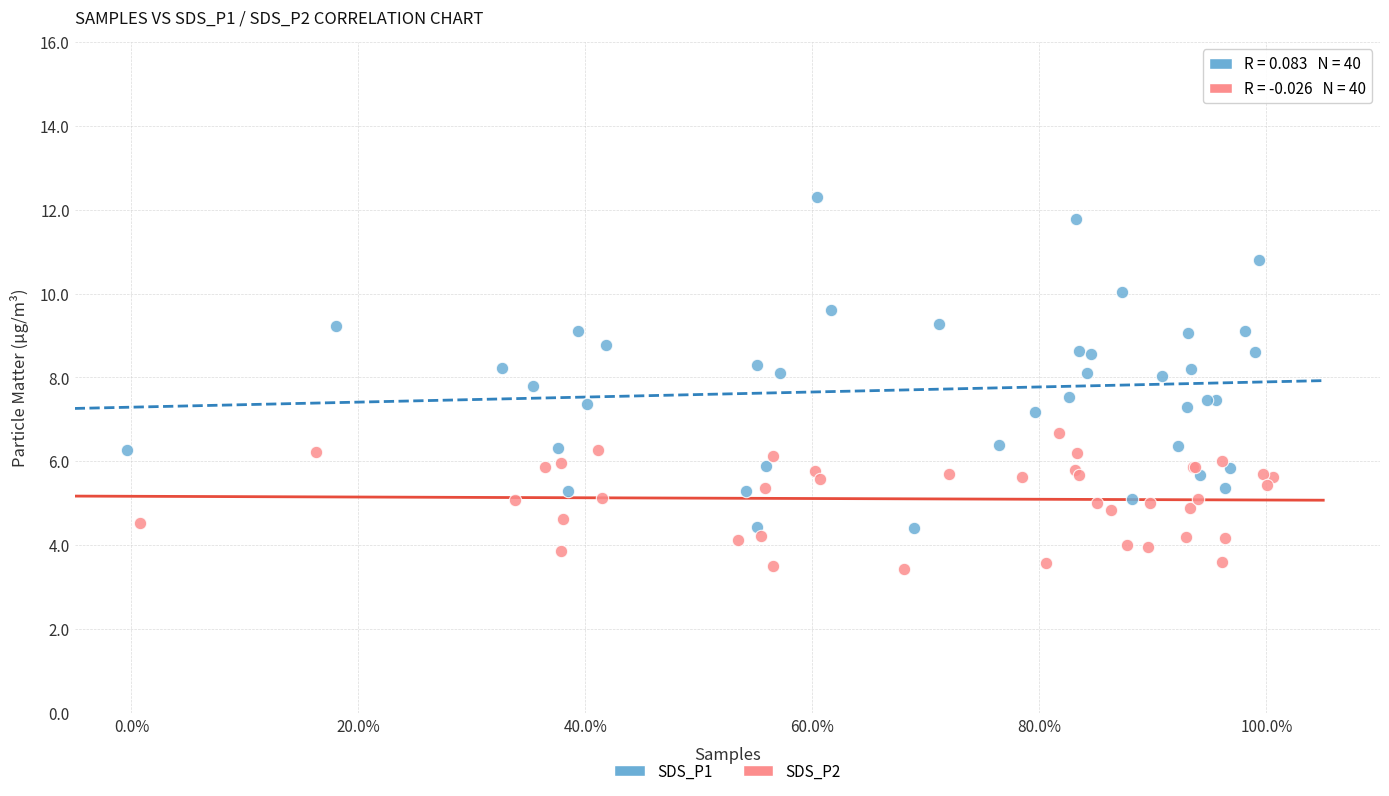

Which series contains the lowest Y value?

SDS_P2